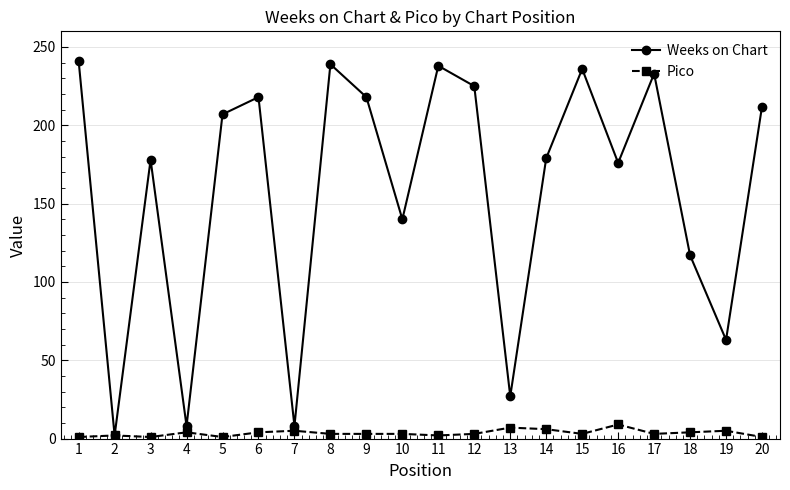

At how many categories does at least one series exceed 161?

13